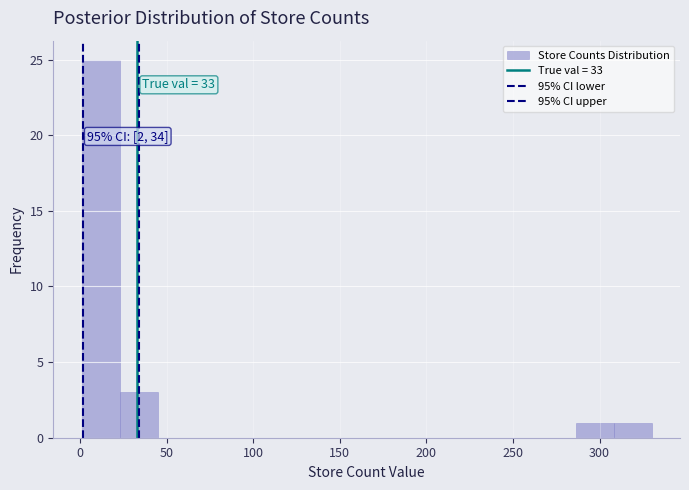

Over which range of the x-axis is the bar tallest?

0 to 25